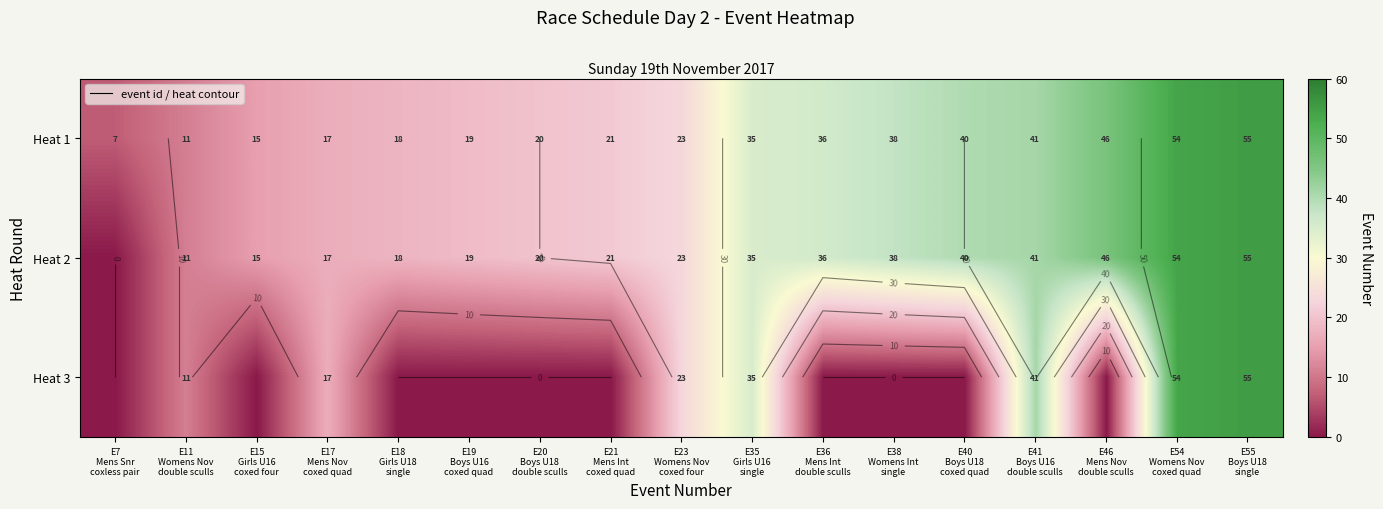

What is the greatest value displayed?

55